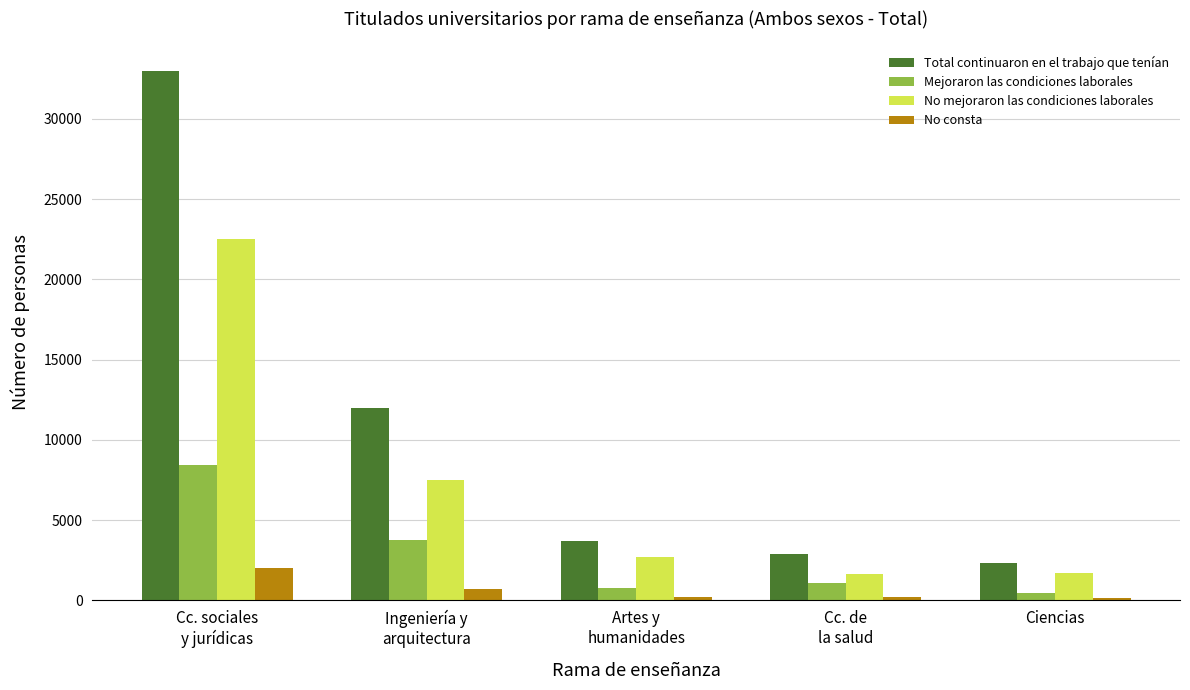

The No consta series shows 712 at Ingeniería y
arquitectura. True or false?

True